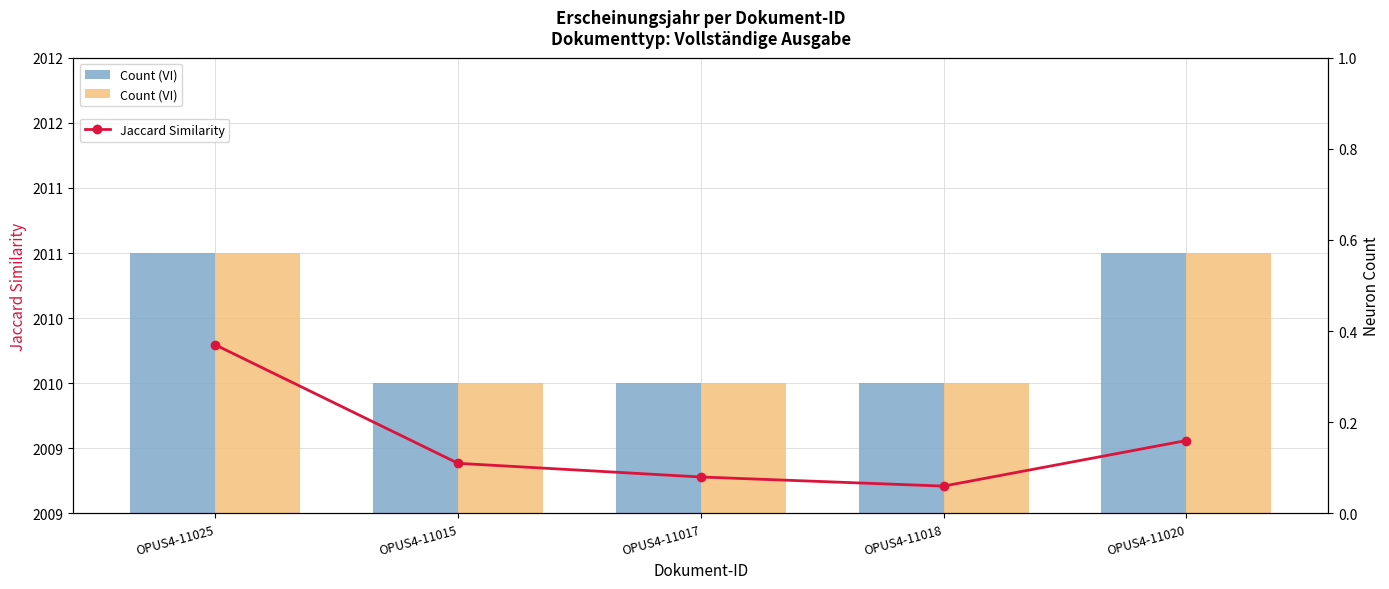

What is the value of the Jaccard Similarity bar at the 2nd from the left?

0.1